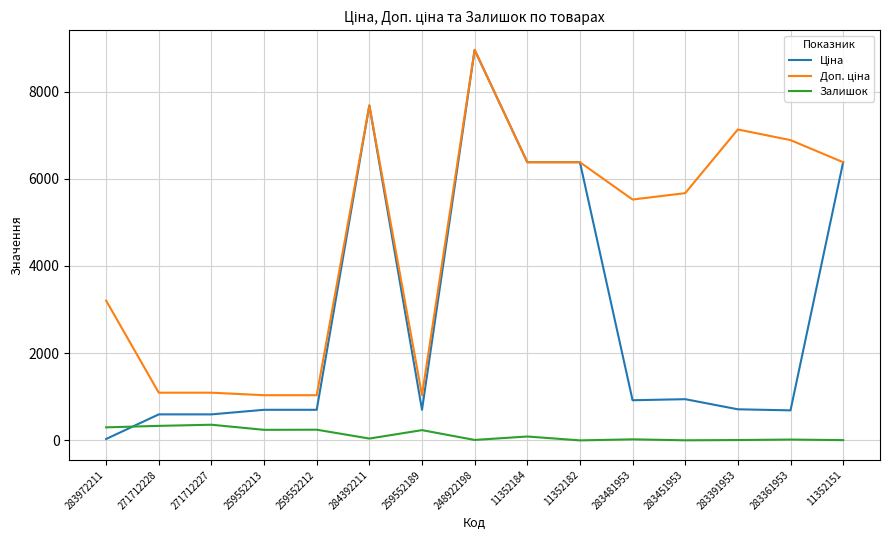

What is the maximum value for Залишок?

359.0